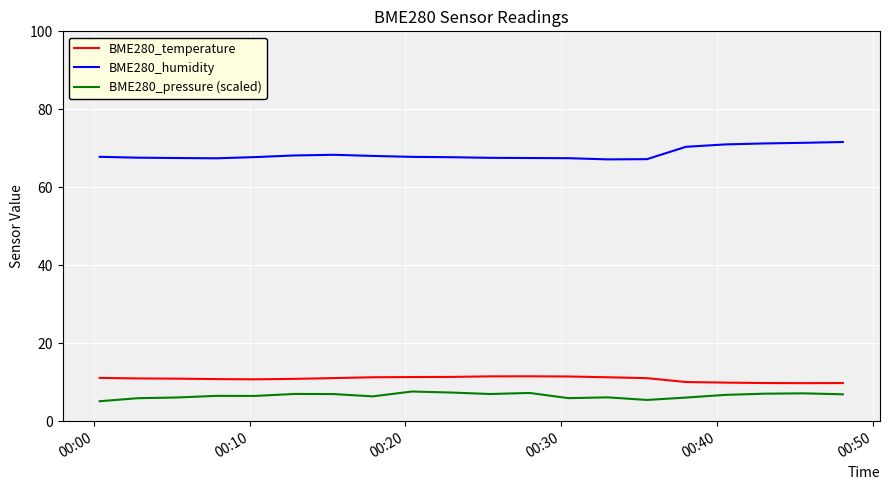

What is the lowest value of the BME280_humidity series?

67.2